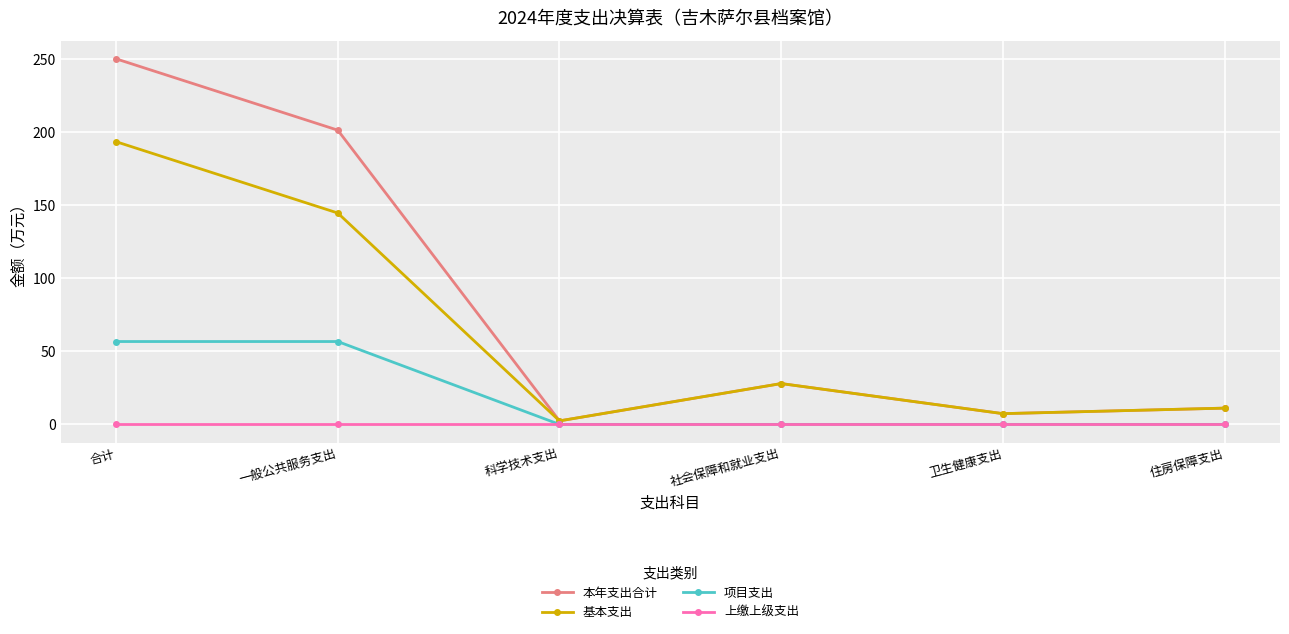

True or false: 本年支出合计 has more than 0 points higher than both neighbors.

True